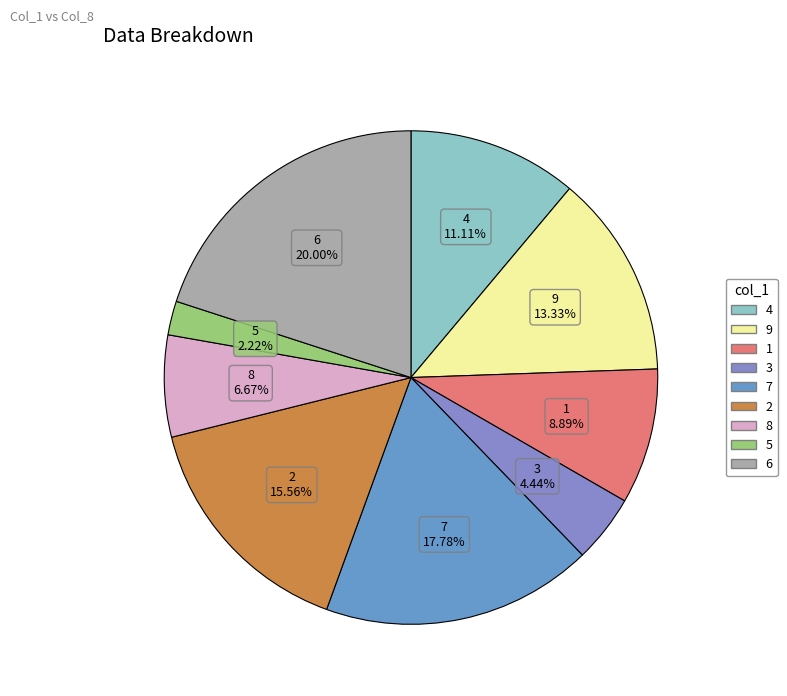

What is the ratio of the value at 4 to the value at 5?

5.0